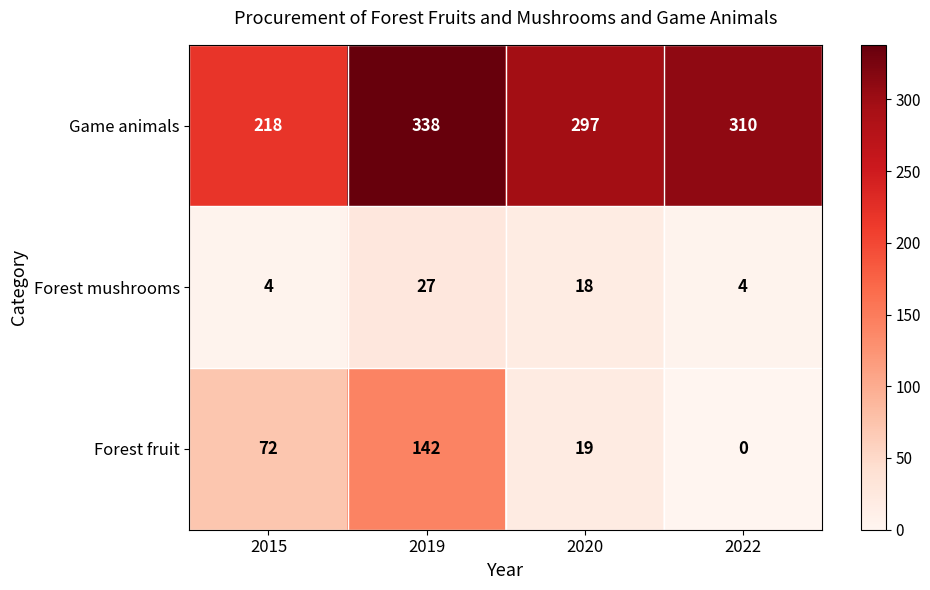

What is the approximate value of Forest fruit at 2019, to the nearest 50?

150